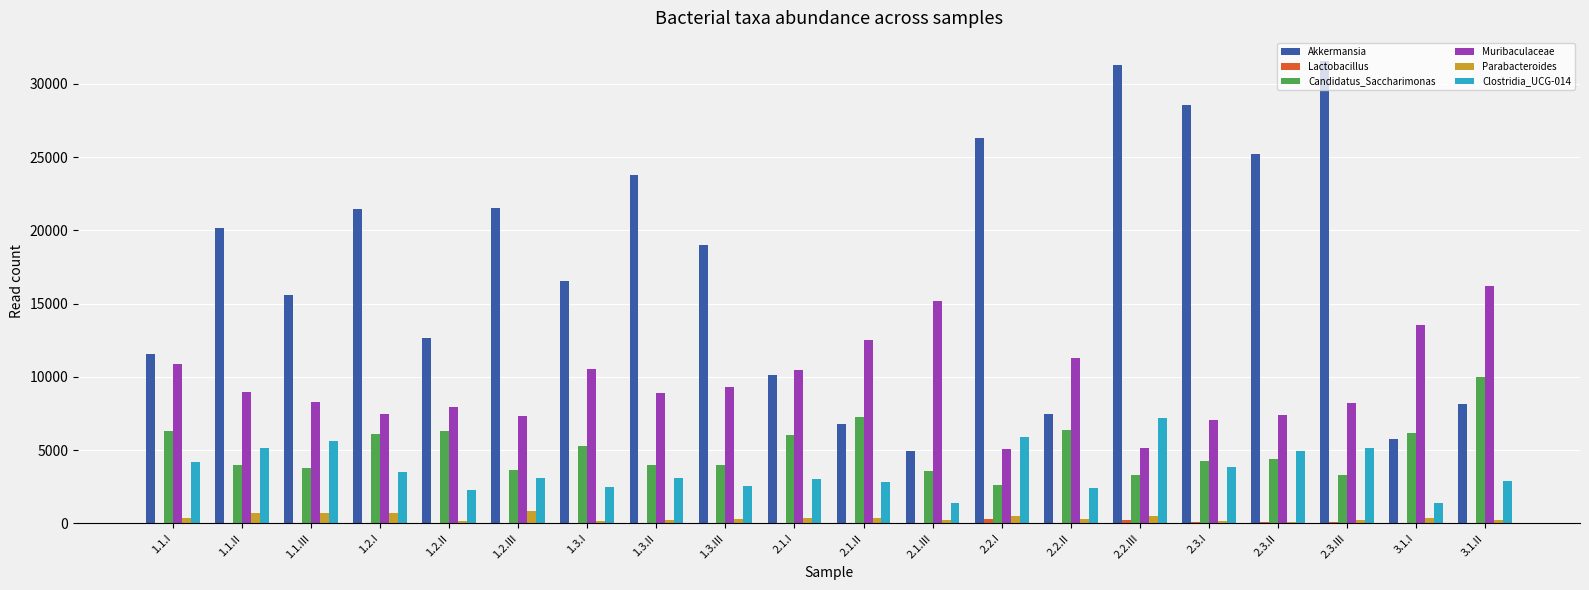

What is the maximum value shown in the chart?

31569